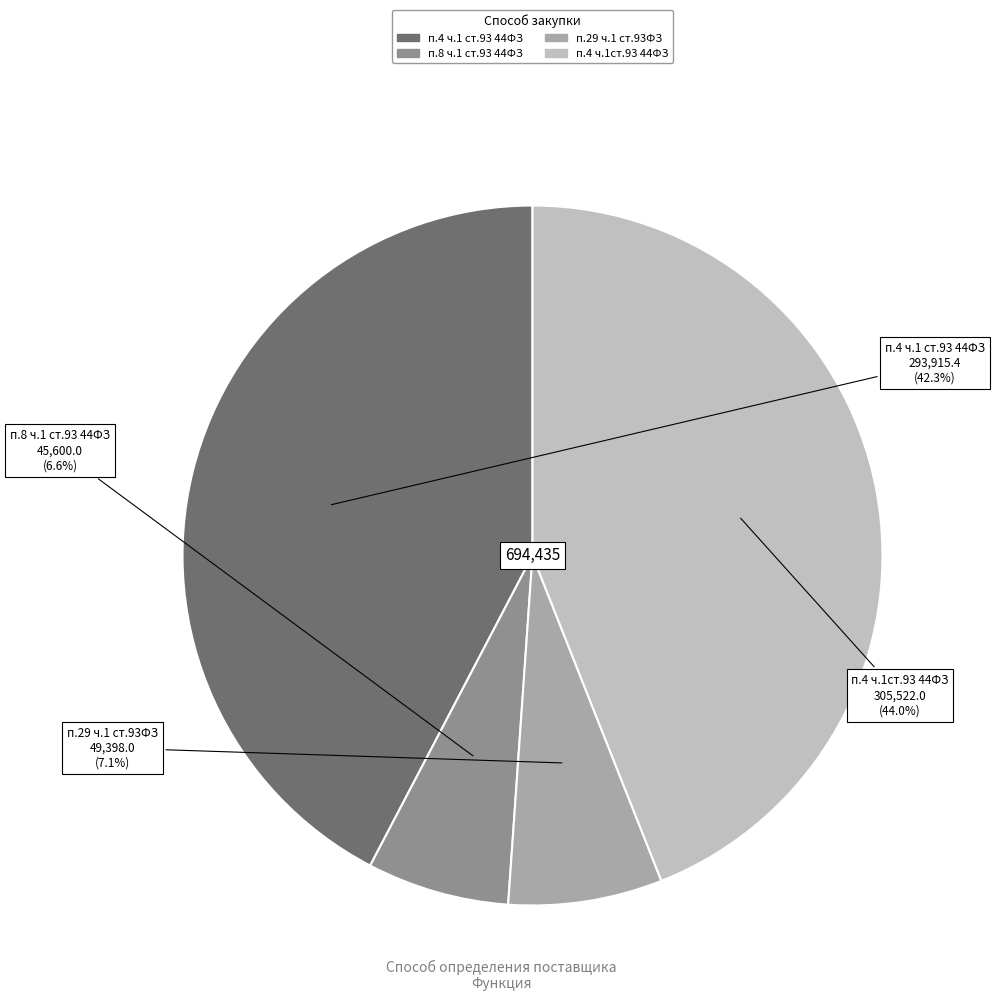

Is there any slice that represents more than half of the pie?

No